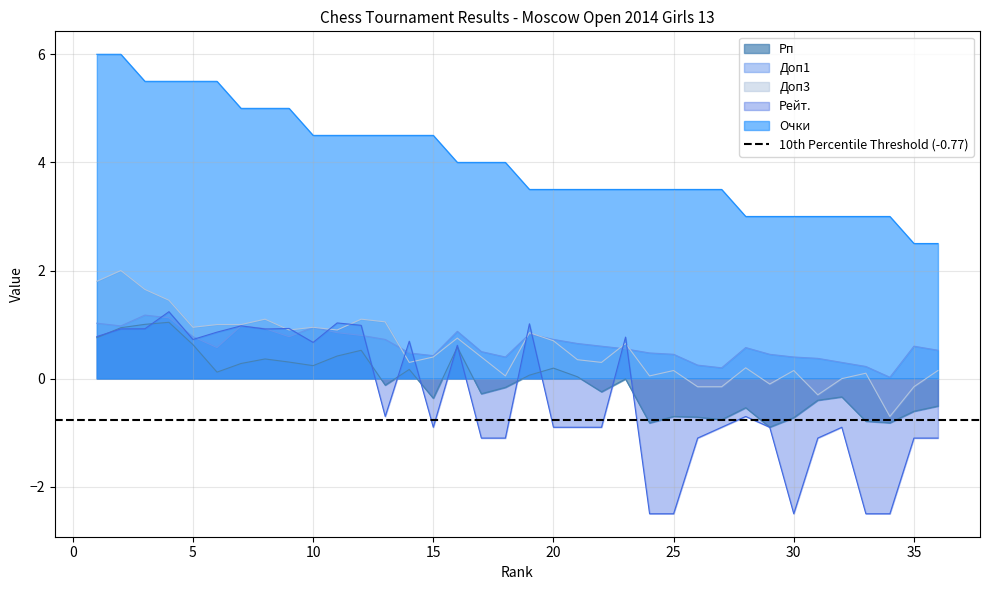

Count the number of categories in the chart.

36